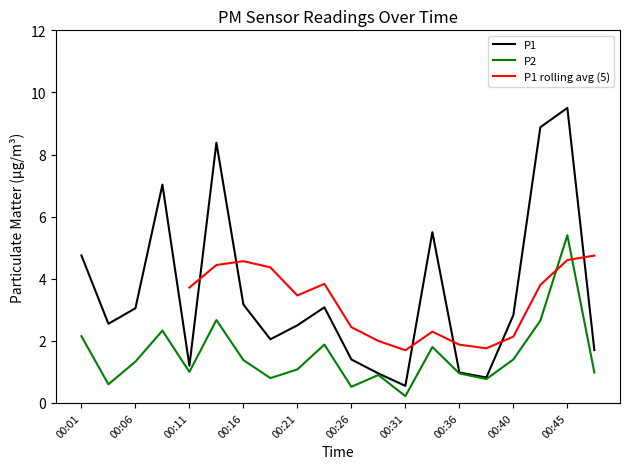

What is the difference between the P1 values at 00:16 and 00:06?

0.1